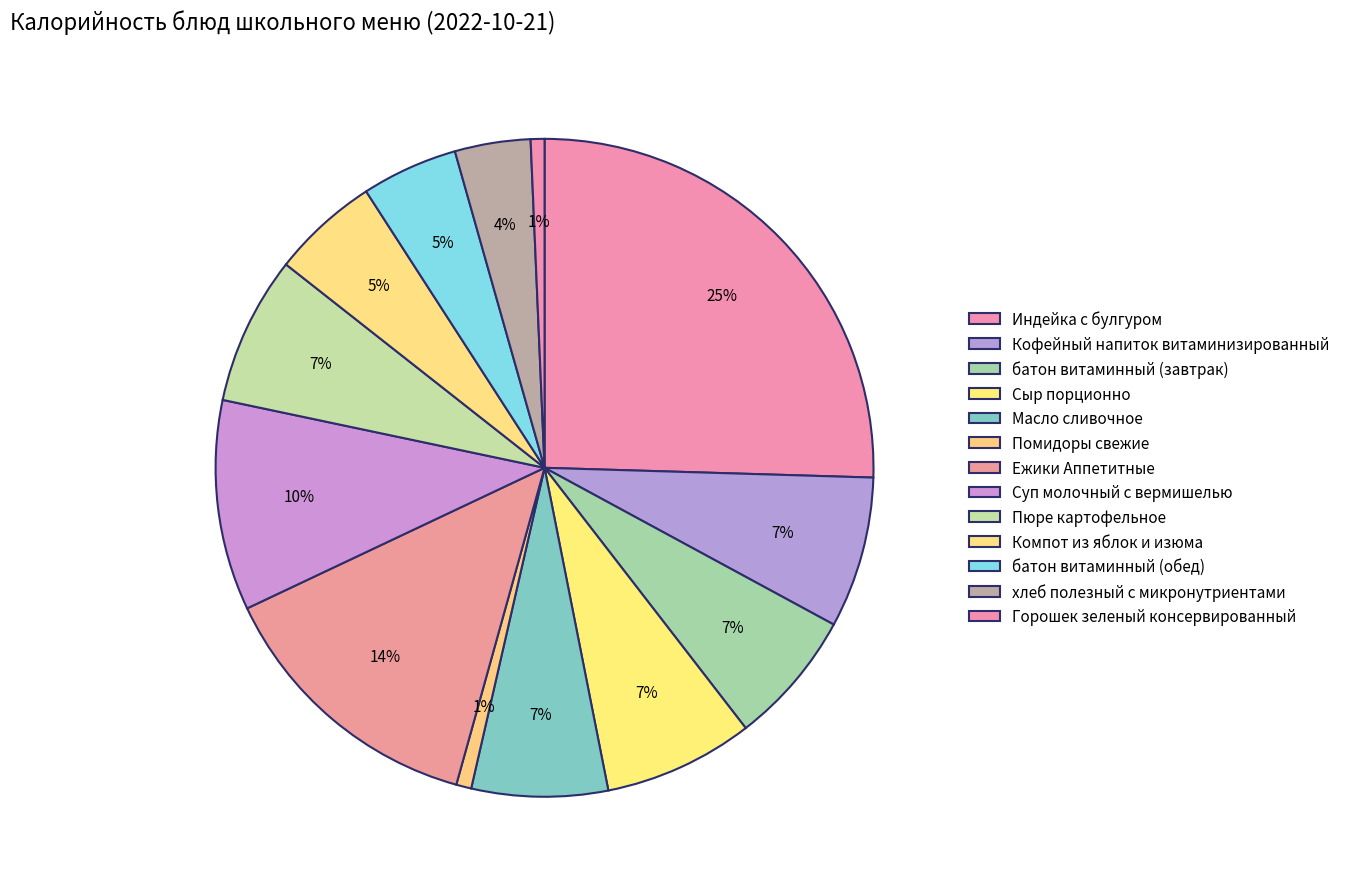

Count the number of slices in the pie.

13